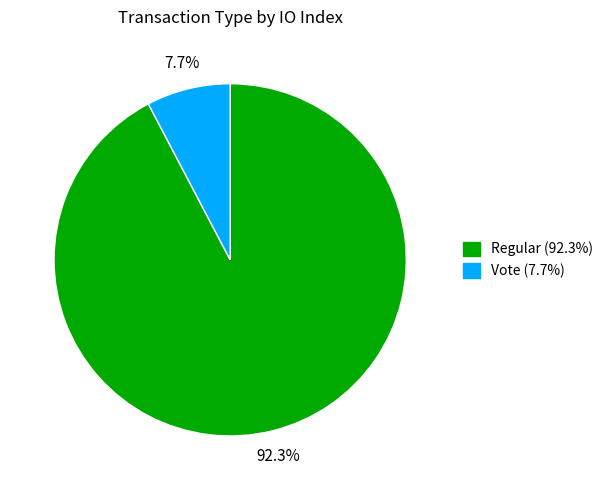

How many segments does this pie chart have?

2